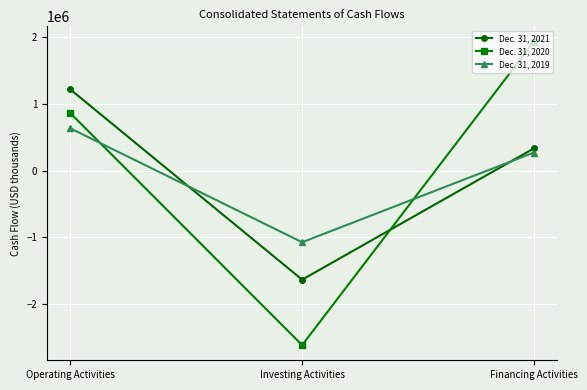

How many positive values does the Dec. 31, 2019 series have?

2